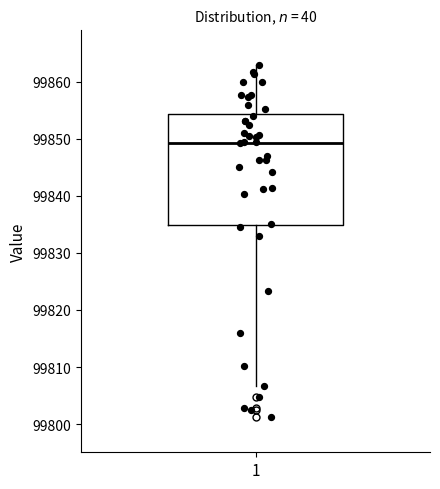

Transcribe this box plot: give where the median line is, the range the box spans, and where the two whiskers end, as read against the y-axis. The values are not printed on the chart, so give them approximately, as read against the axis.

median 99849, box 99835 to 99854, whiskers 99807 to 99863